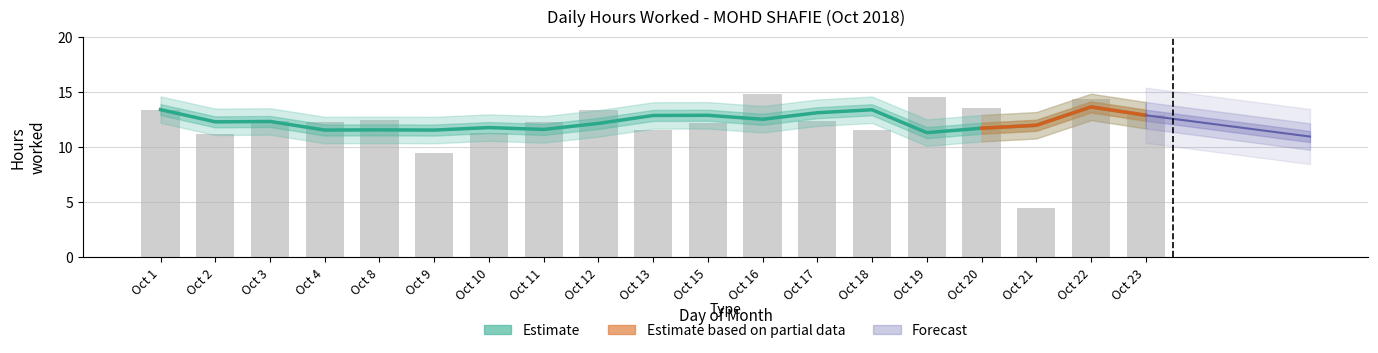

Are the bars grouped side by side (vs. stacked)?

No